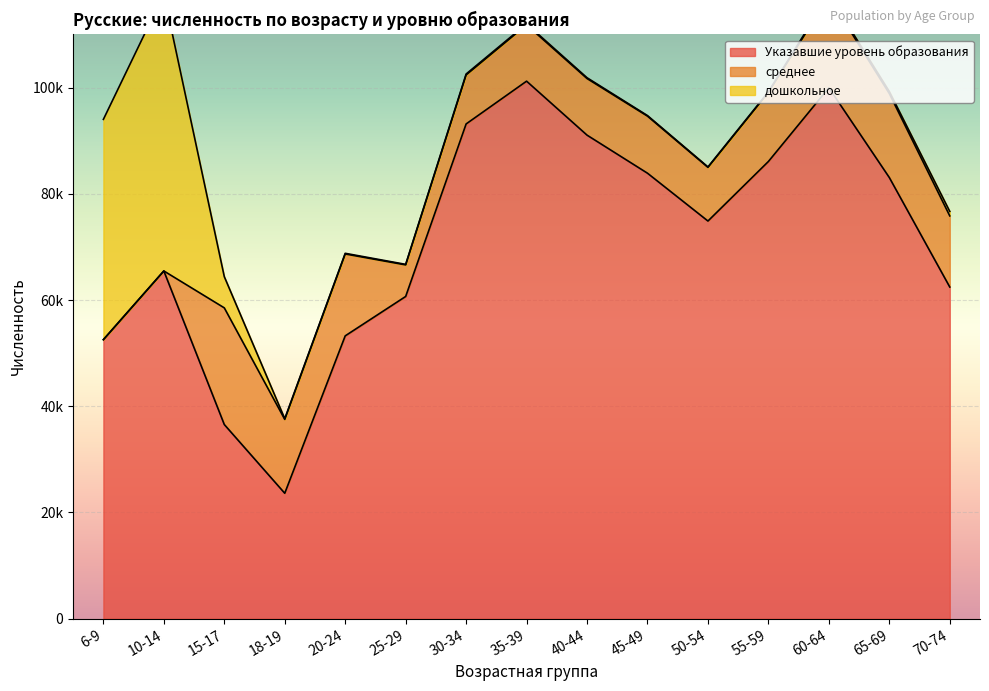

At which label is дошкольное closest to 26107?

6-9